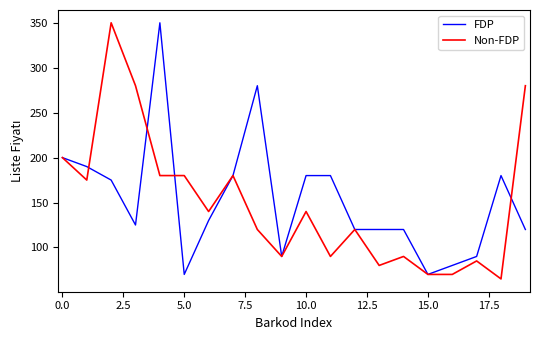

What is the minimum value for FDP?

70